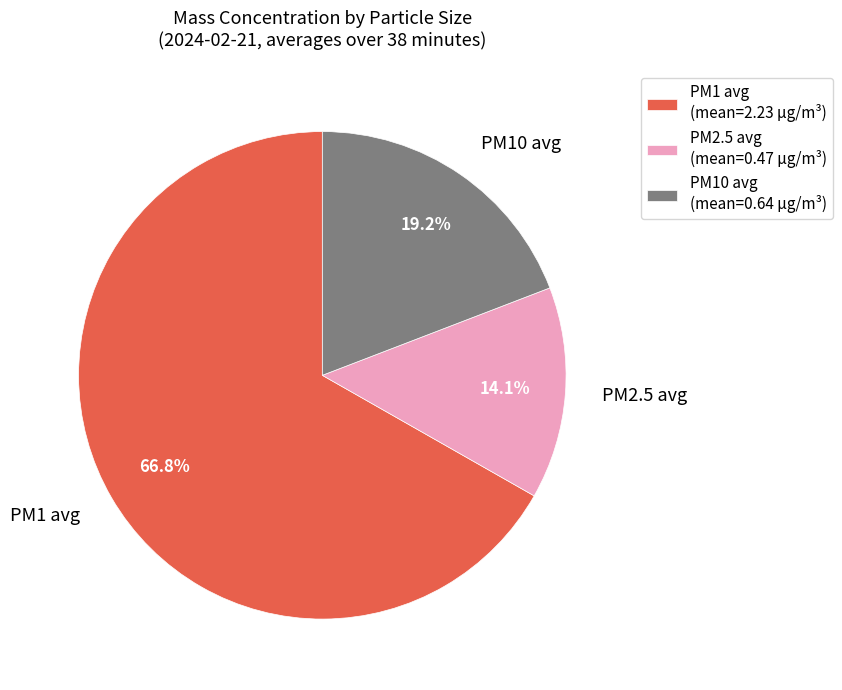

Approximately how many times larger is the value at PM1 avg compared to PM2.5 avg?

4.7